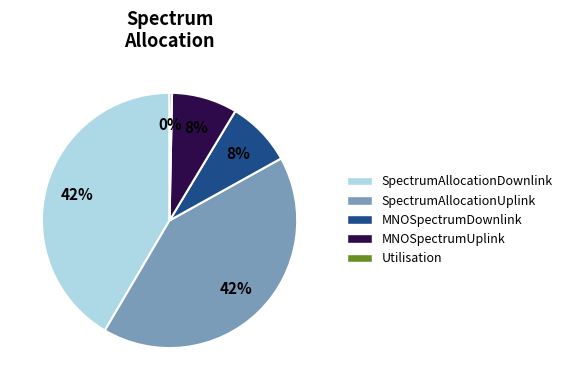

Is the sum of MNOSpectrumDownlink and Utilisation greater than half?

No